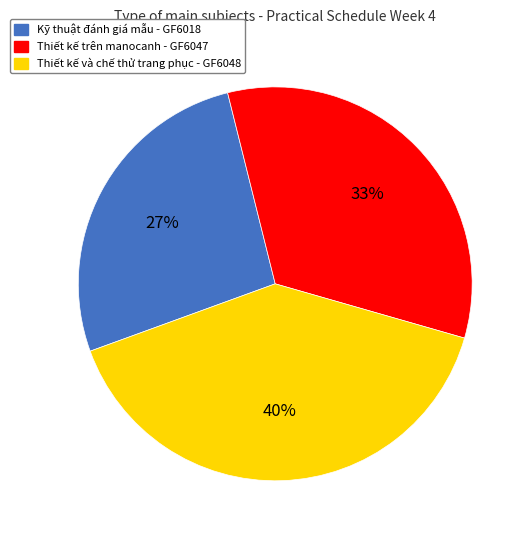

Count the number of slices in the pie.

3